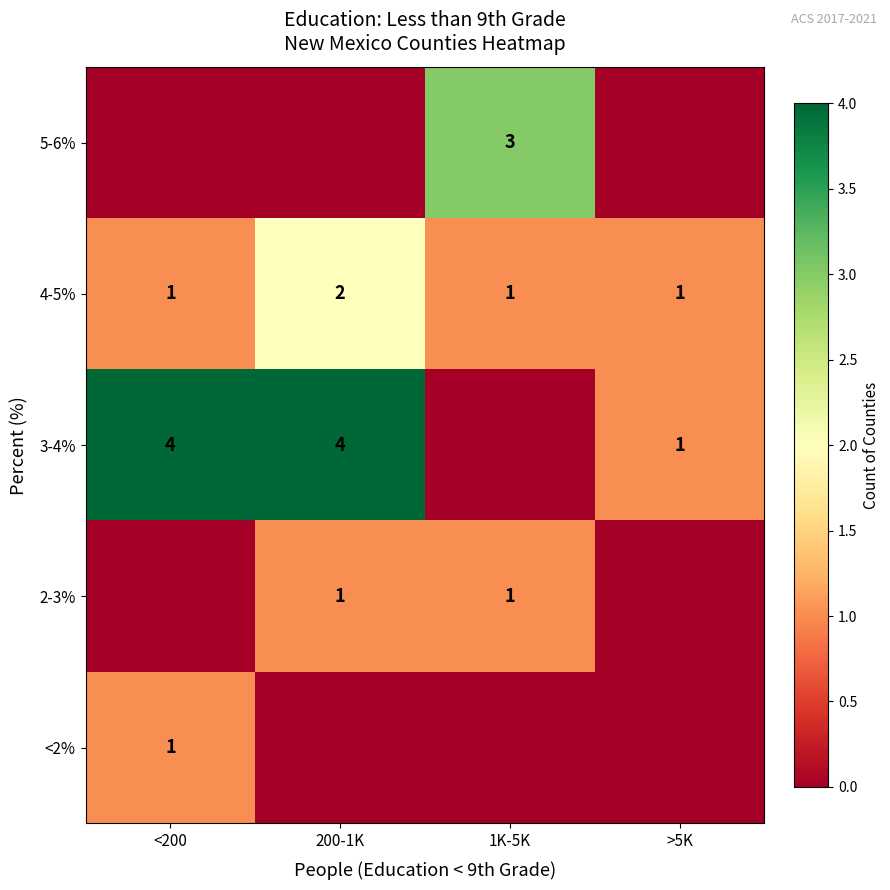

Which has a higher value, <200 or 1K-5K?

<200